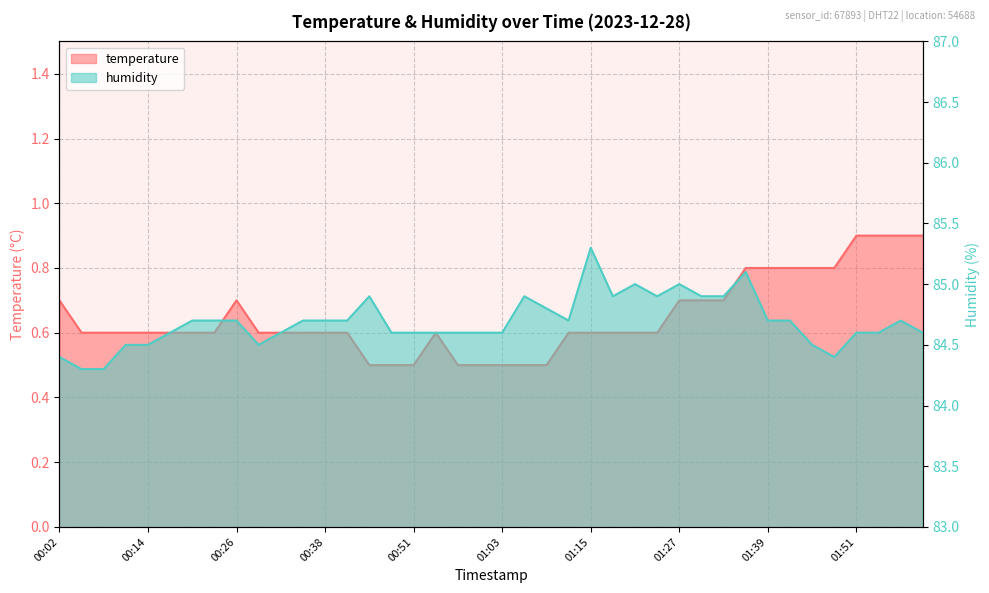

What is the greatest value displayed?

85.3